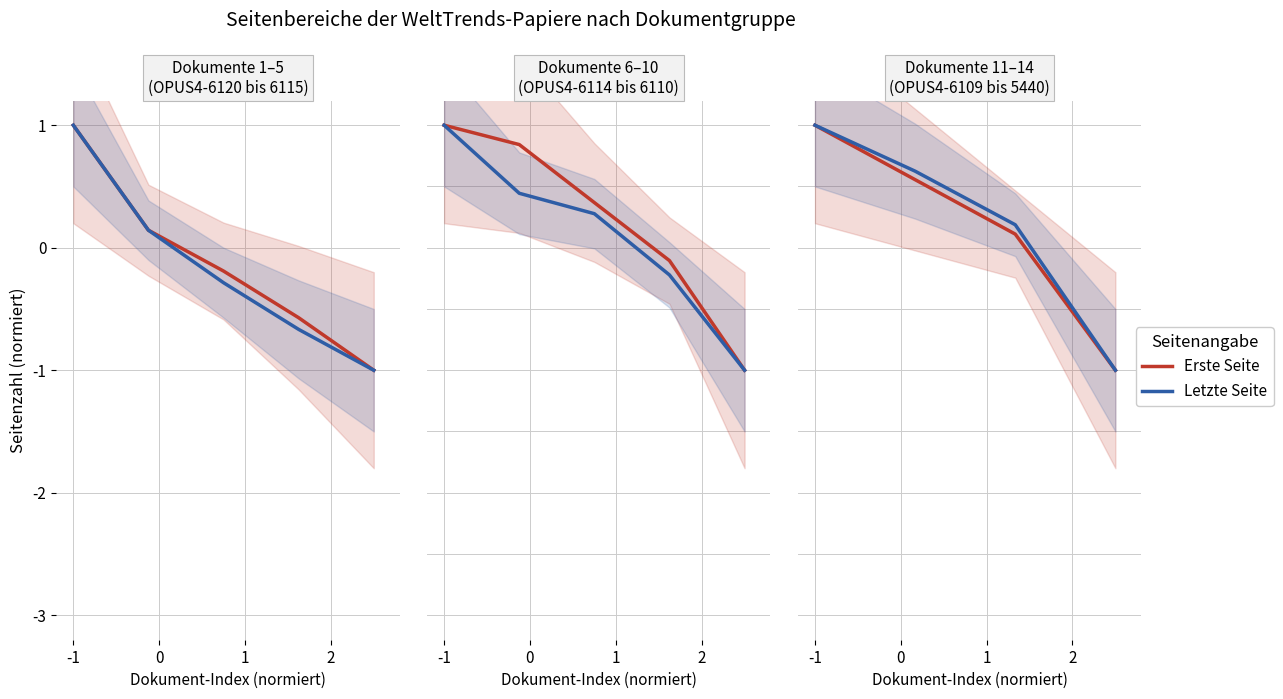

How many distinct data groups are displayed?

2